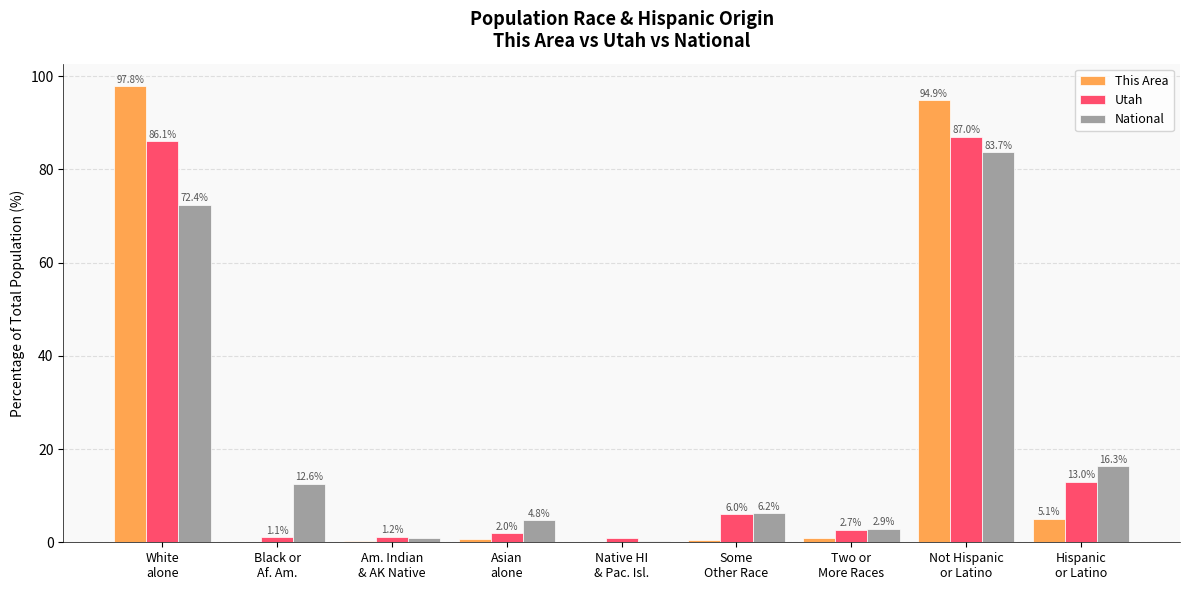

What is the maximum value for This Area?

97.8